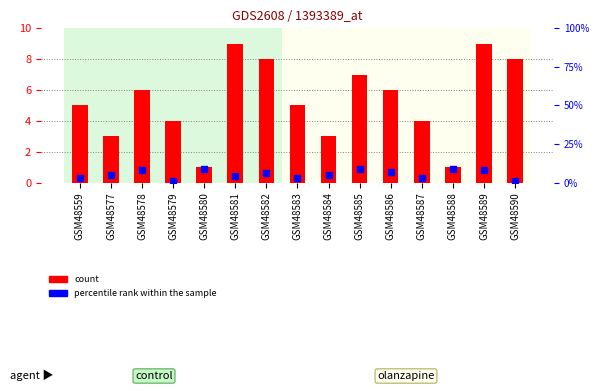

What are all the series names shown in the legend?

count, percentile rank within the sample